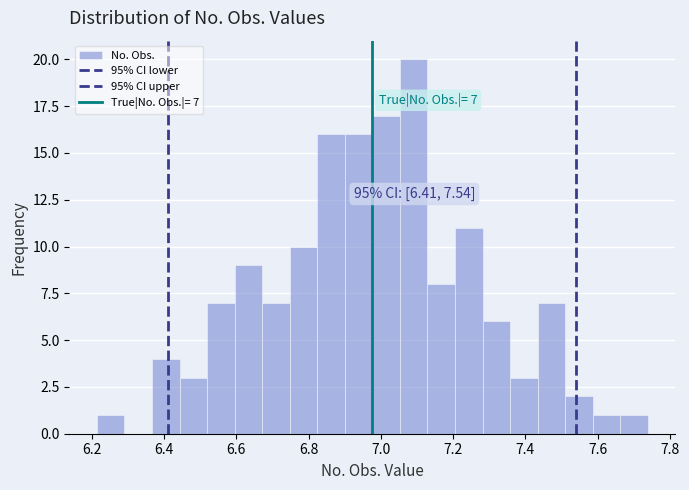

Around what value on the x-axis is the tallest bar? Give the approximate position of its centre, as read against the axis.

7.10